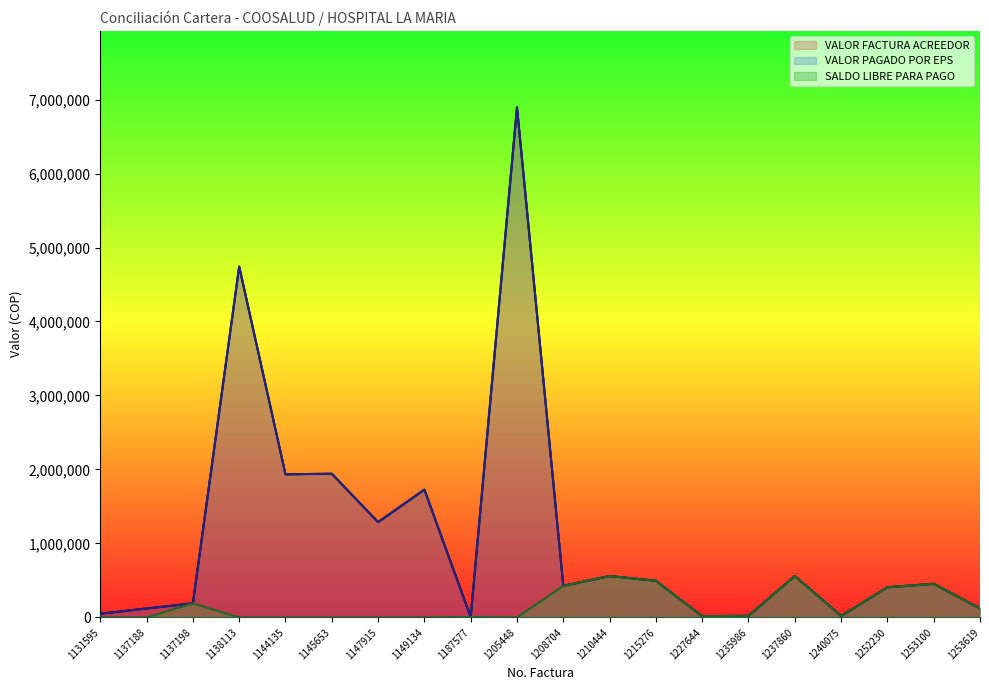

Count the number of categories in the chart.

20